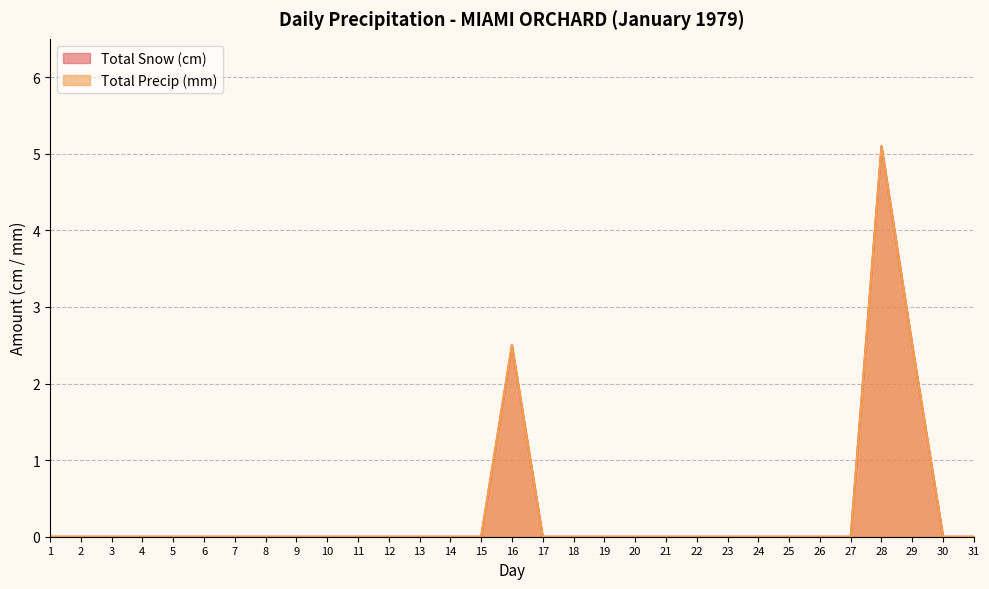

True or false: Total Snow (cm) and Total Precip (mm) cross at least once.

False